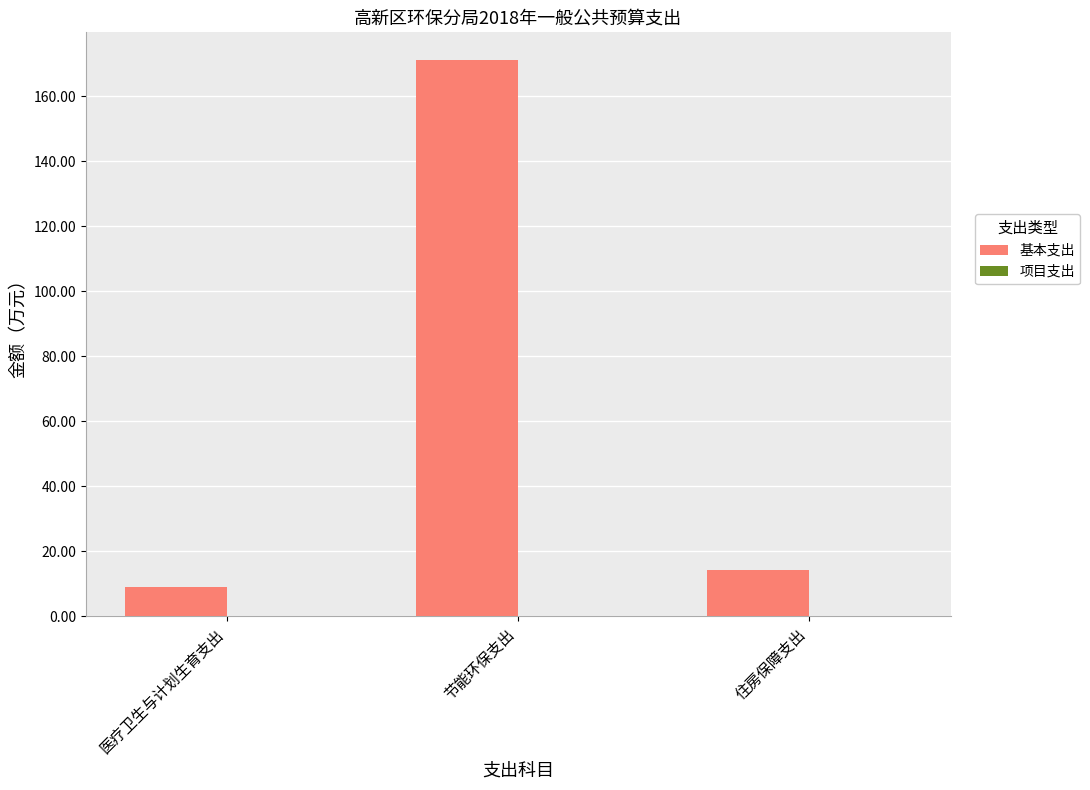

What is the greatest value displayed?

171.2